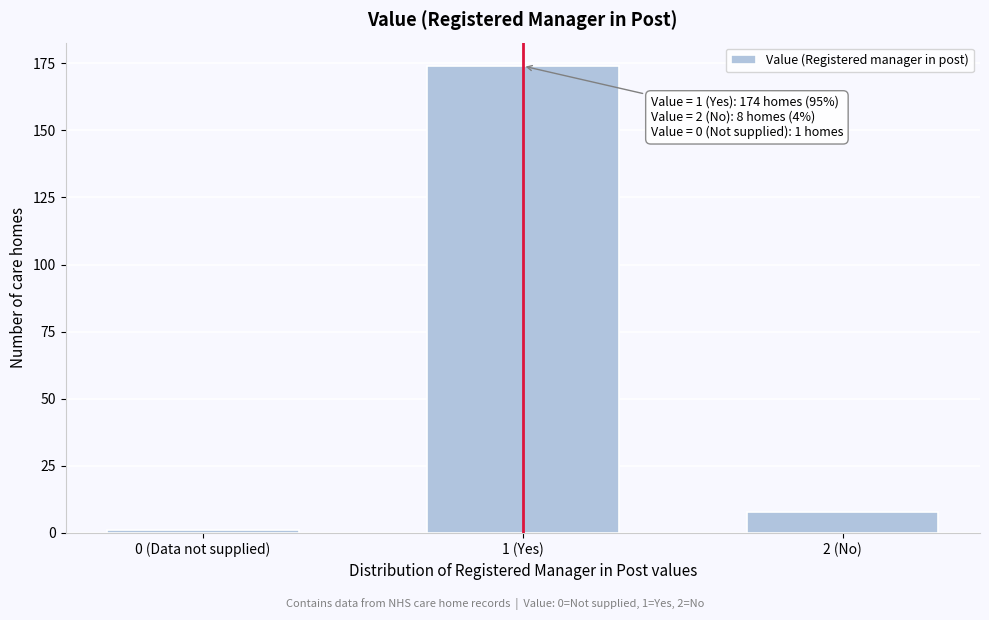

Reading left to right, extract all data points from this chart.

1	174	8